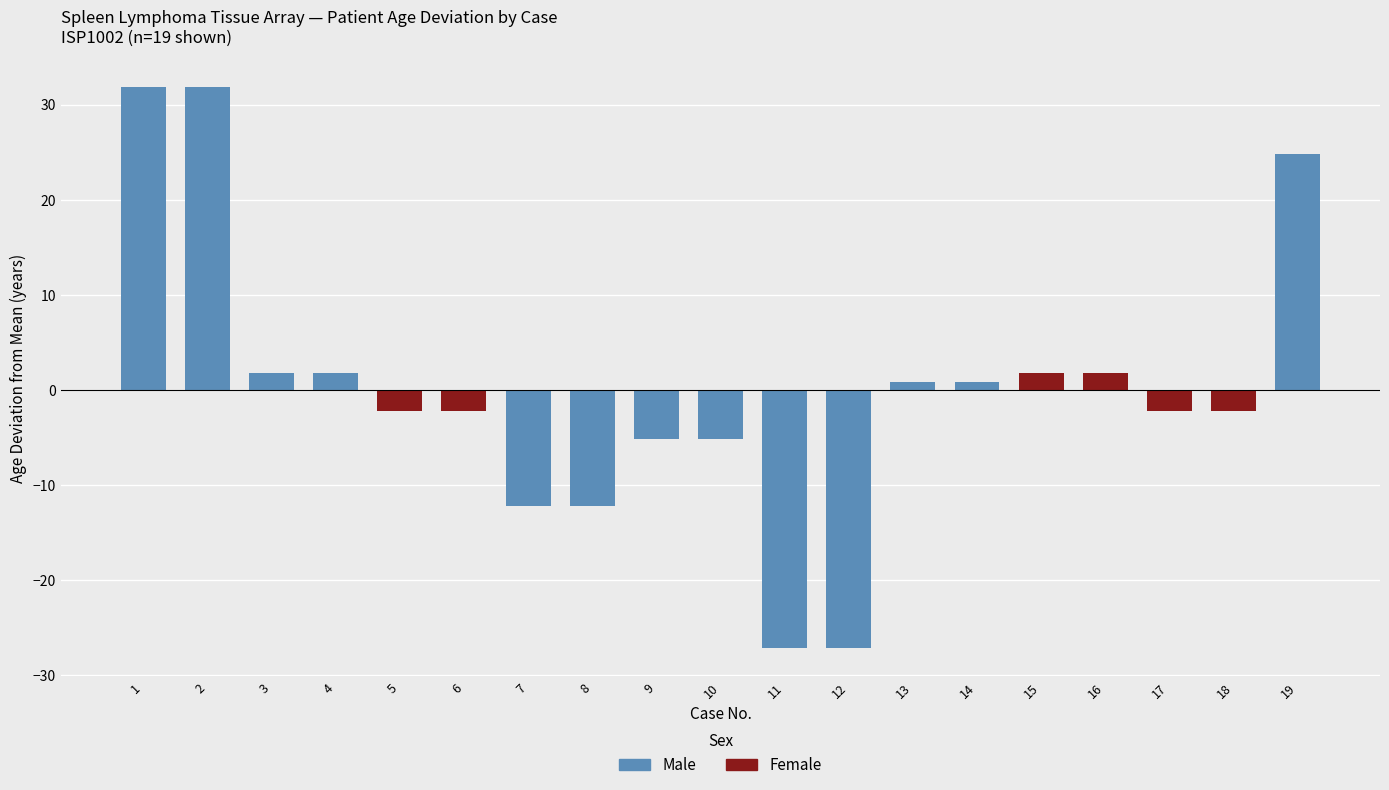

The value at 9 is -5.2. True or false?

True